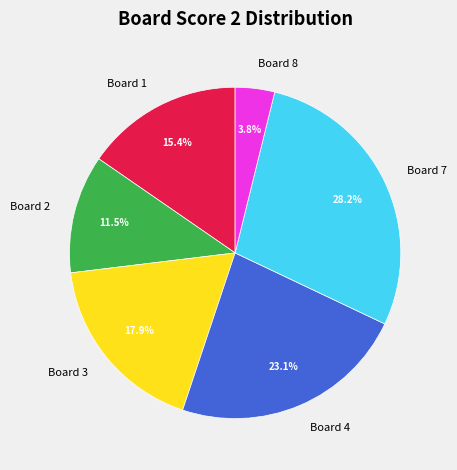

Is there any slice that represents more than half of the pie?

No